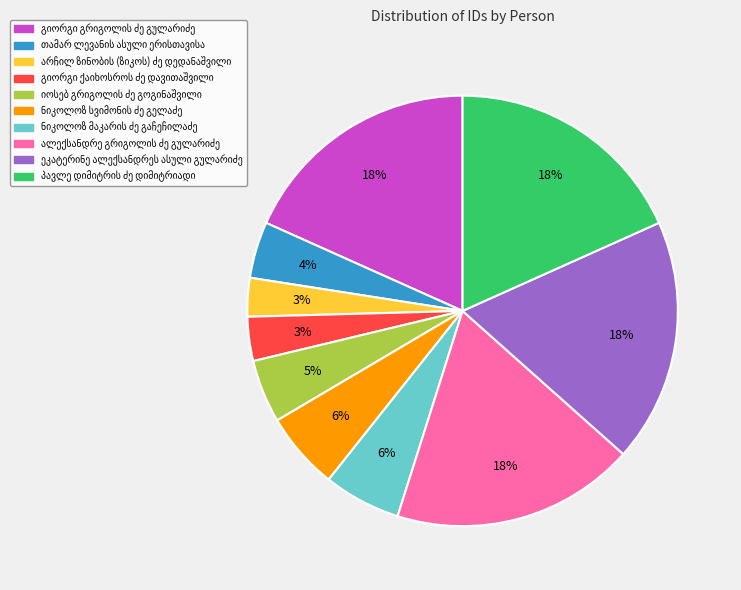

Is there a majority slice in this chart?

No